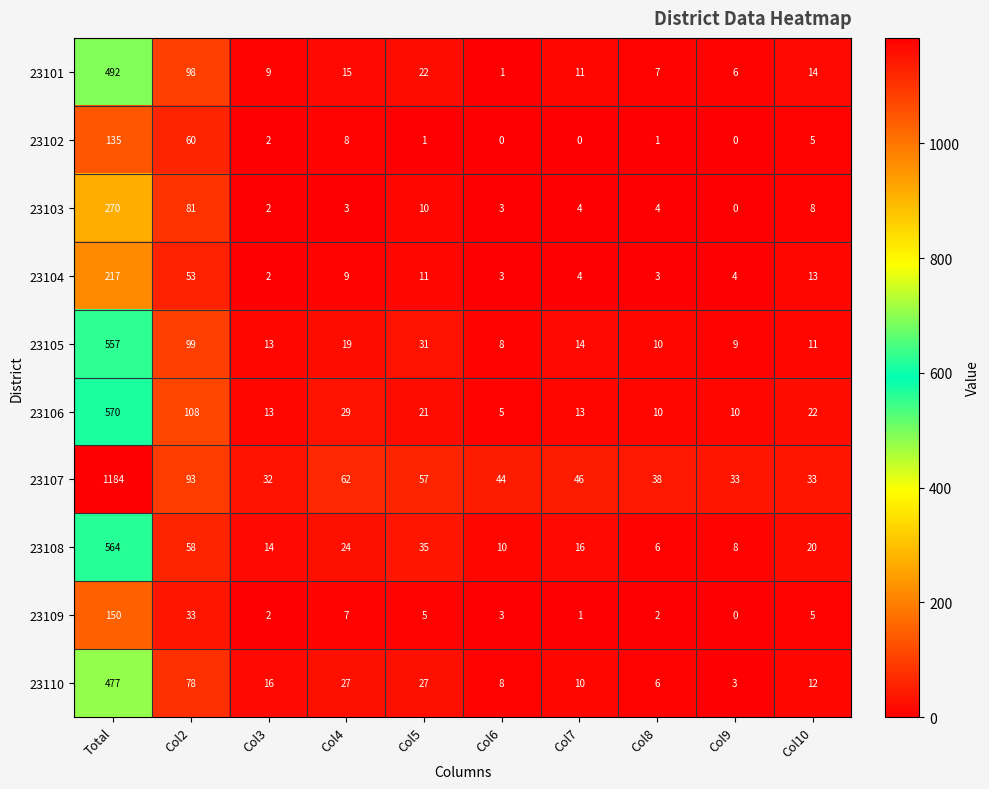

The value of 23107 at Col4 is 62. True or false?

True